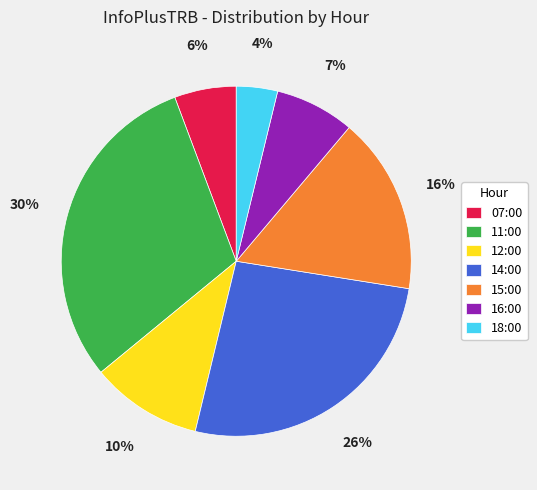

How many segments does this pie chart have?

7